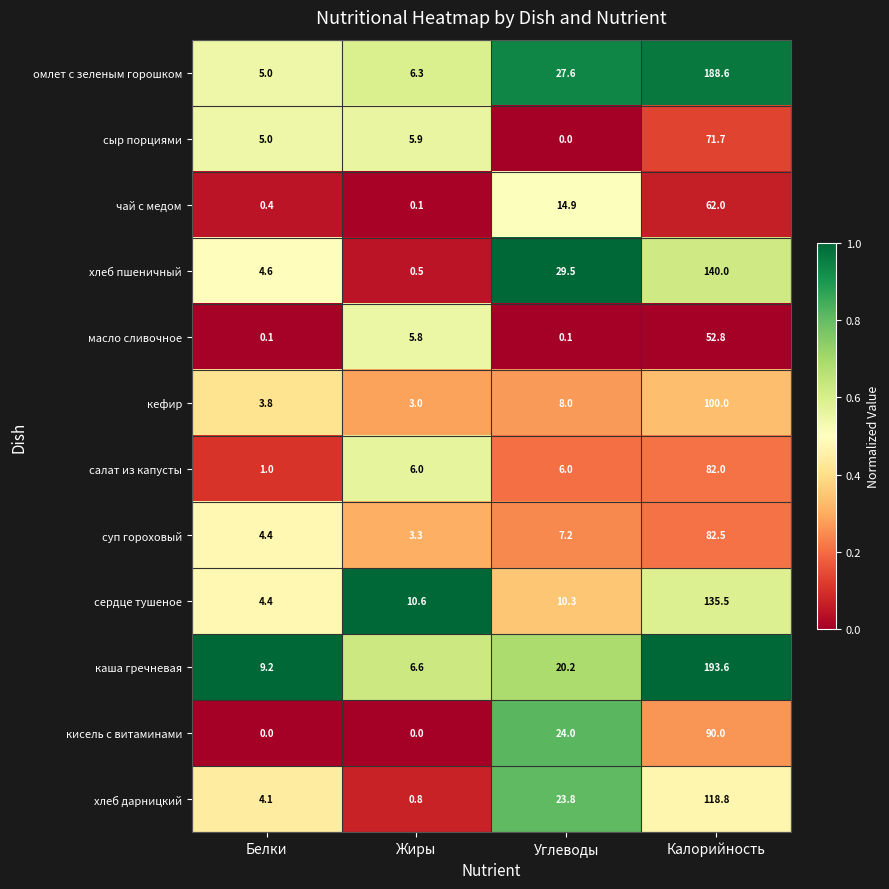

What is the minimum value for салат из капусты?

1.0